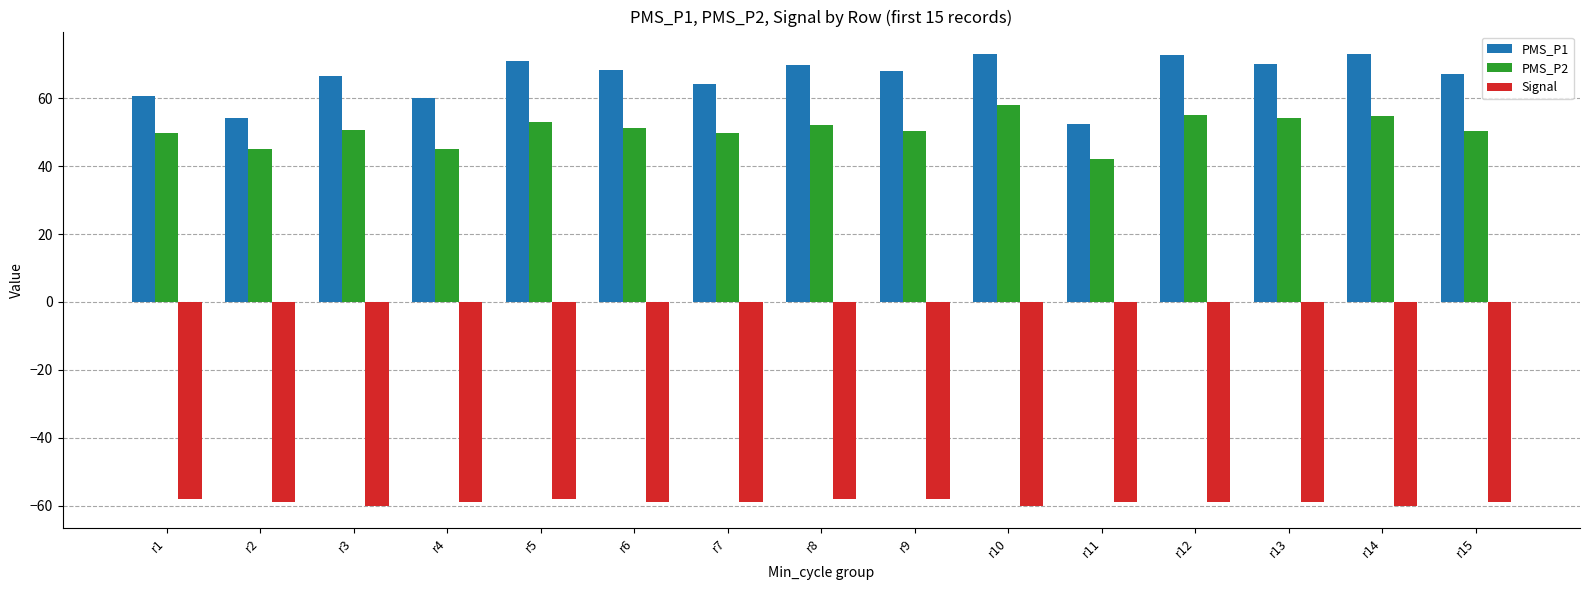

What is the value of the PMS_P1 bar at the 12th from the left?

72.7